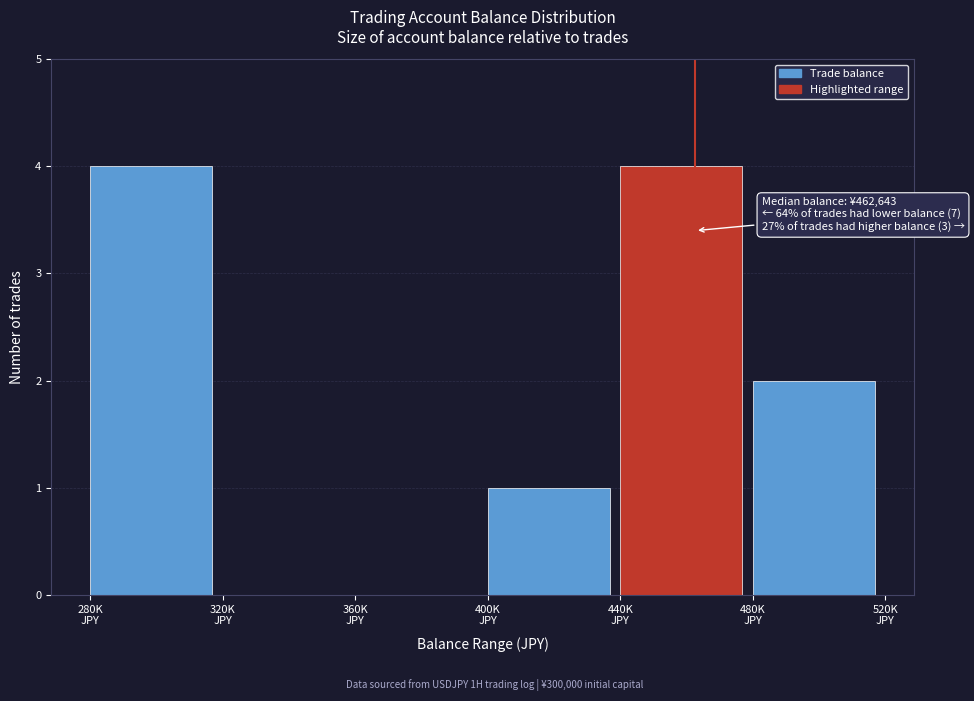

What is the greatest value displayed?

4